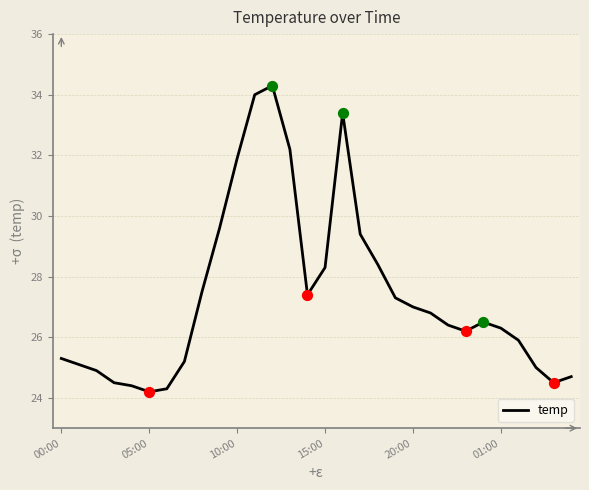

What is the minimum value shown in the chart?

24.2